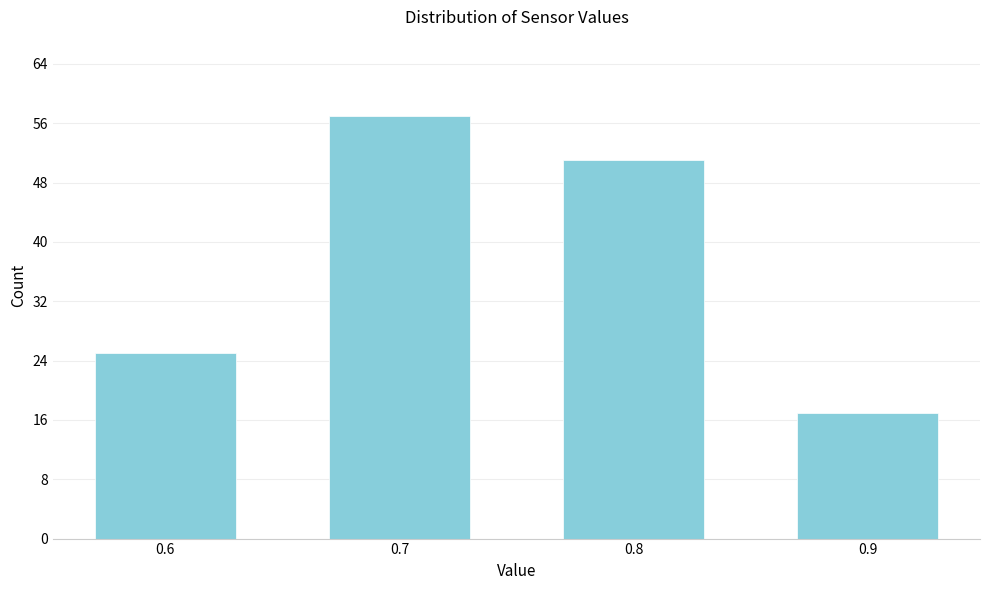

Reading right to left, what are all the values shown in this chart?

17	51	57	25